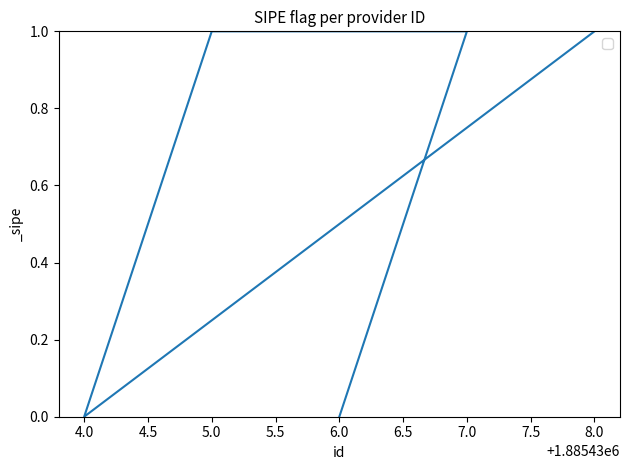

What value does the data have at 8.0?

1